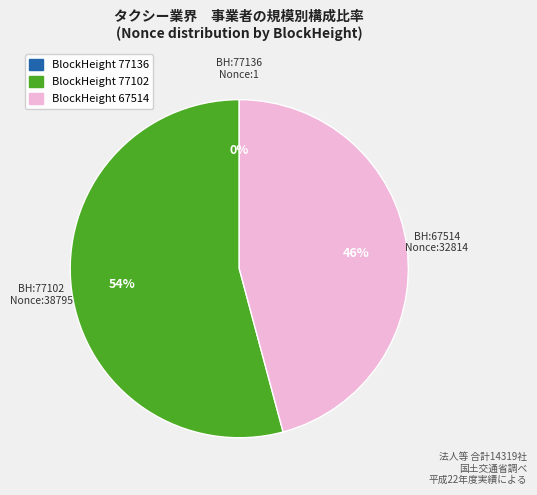

Is there a majority slice in this chart?

Yes